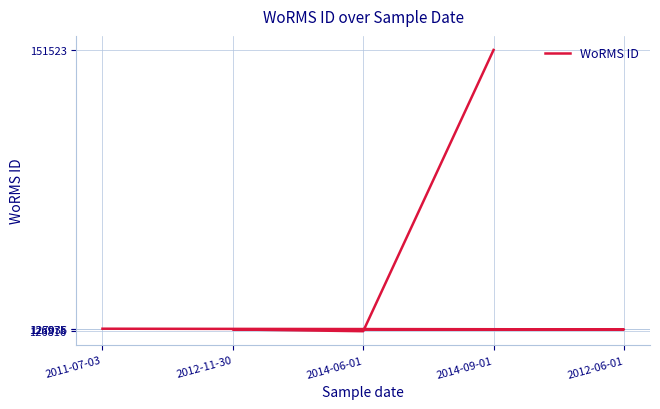

How many data points are above 126975?

2